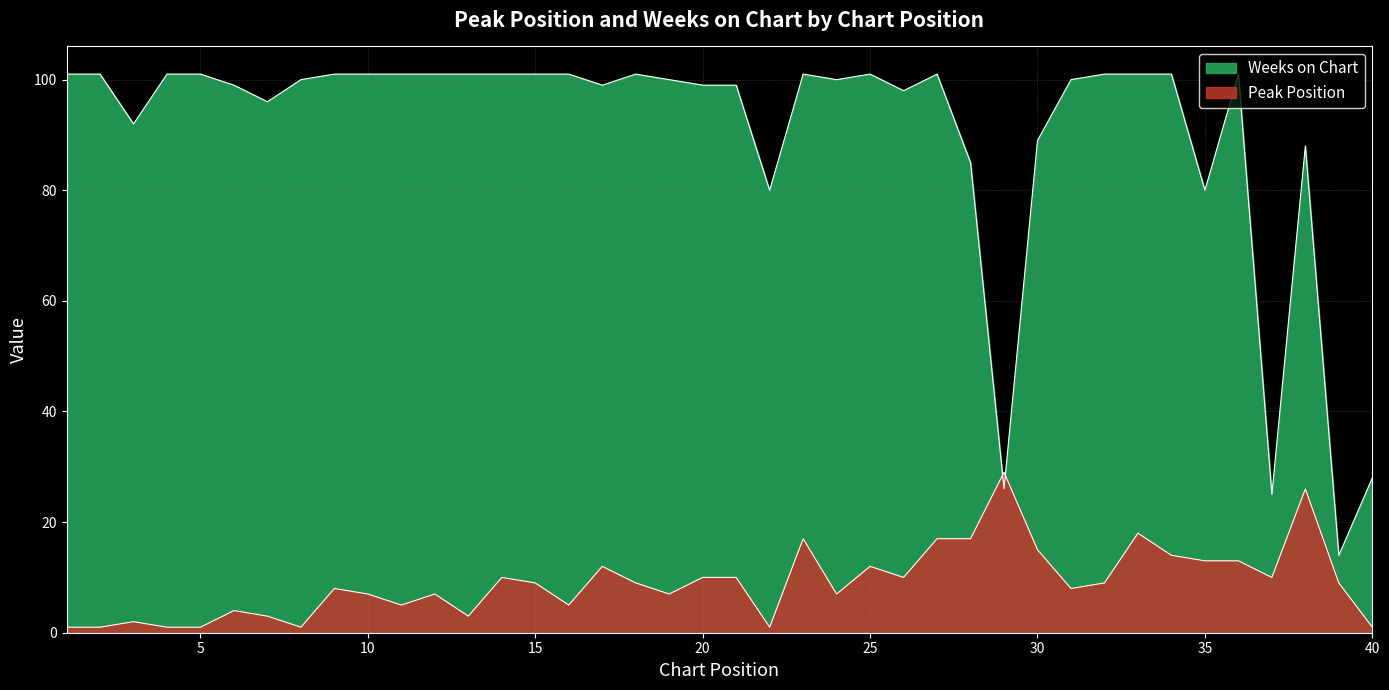

Where is Peak Position nearest to the value 15?

30